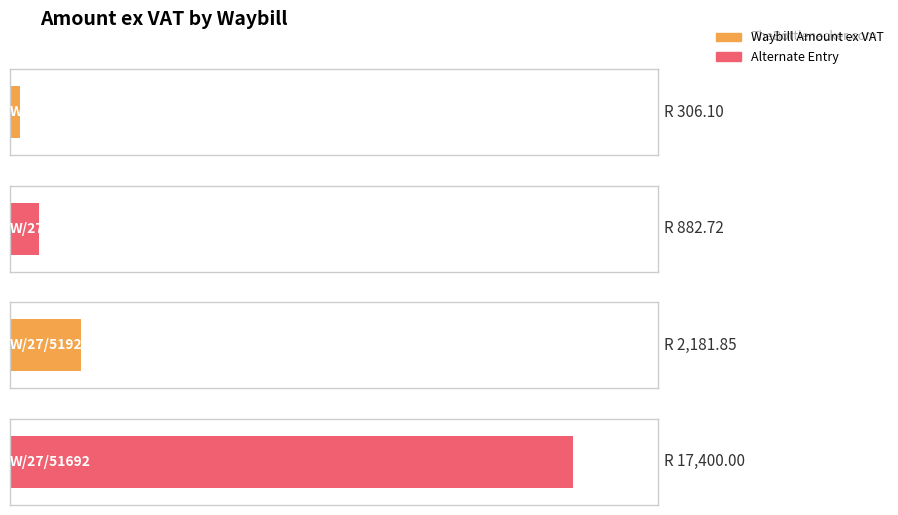

What is the maximum value shown in the chart?

17400.0